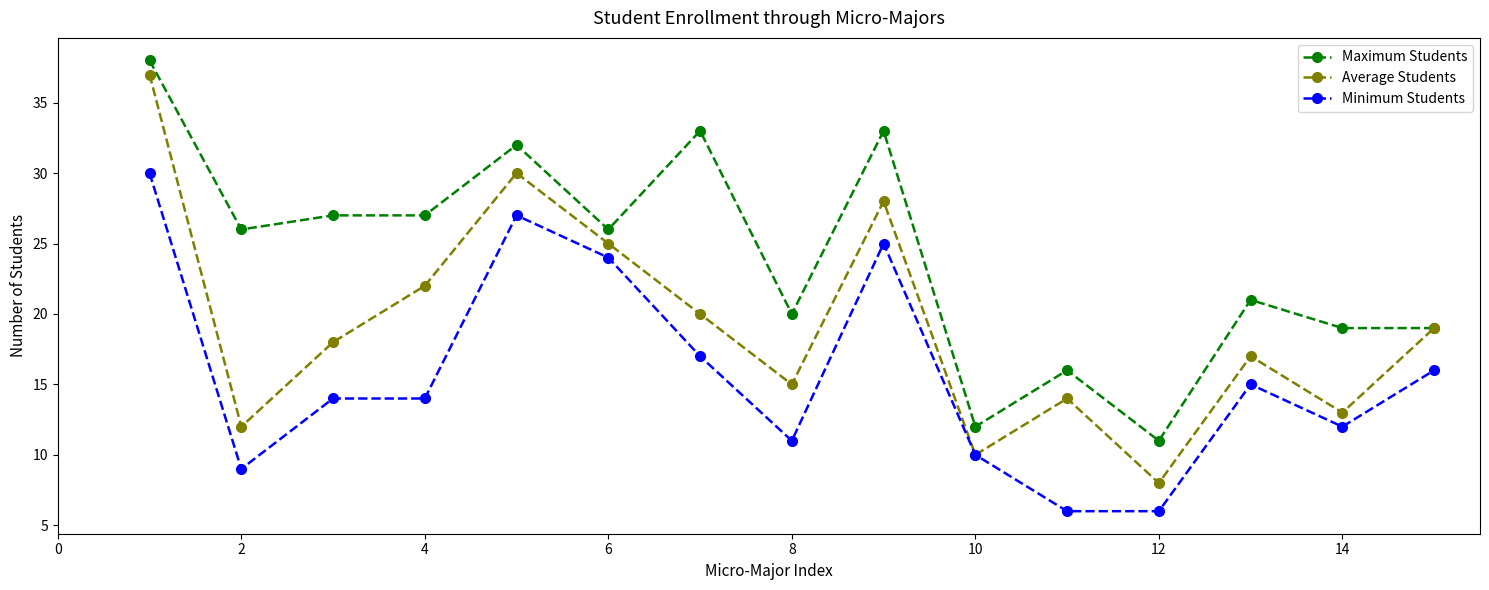

True or false: Minimum Students and Maximum Students cross at least once.

False